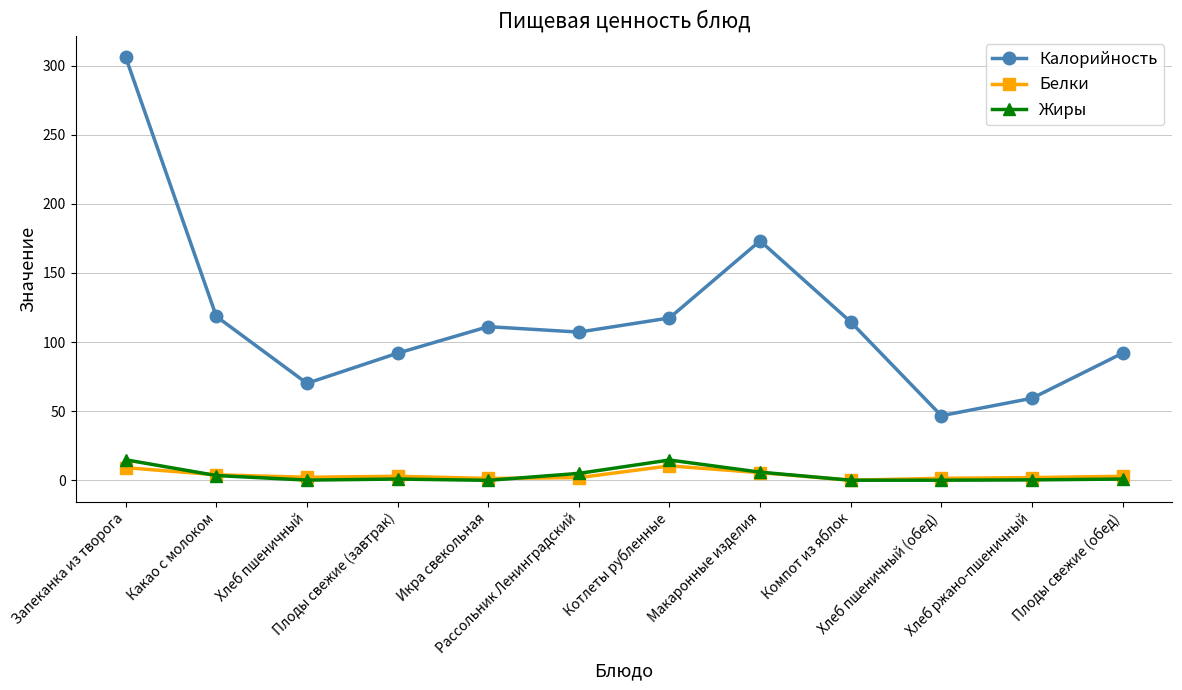

At which label is Калорийность closest to 176?

Макаронные изделия